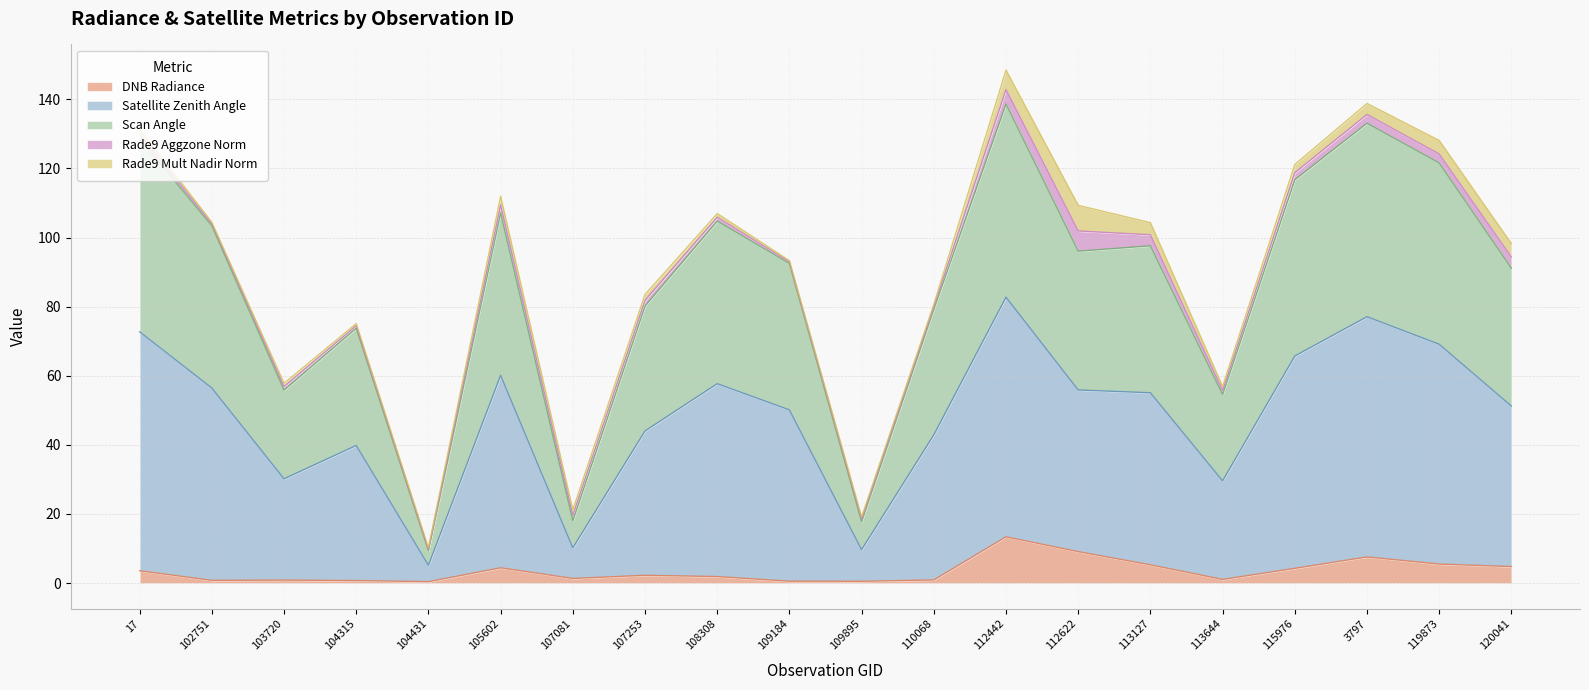

What are all the series names shown in the legend?

DNB Radiance, Satellite Zenith Angle, Scan Angle, Rade9 Aggzone Norm, Rade9 Mult Nadir Norm